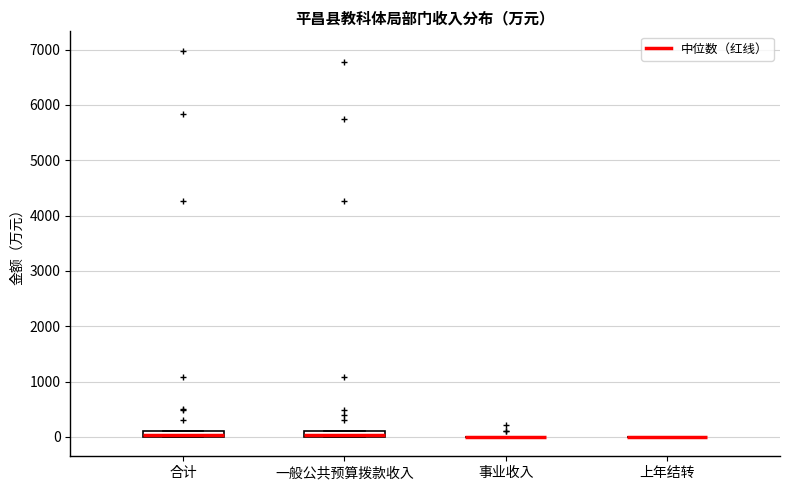

Where is the lower edge of the box for 一般公共预算拨款收入 on the y-axis? The values are not printed on the chart, so give them approximately, as read against the axis.

0